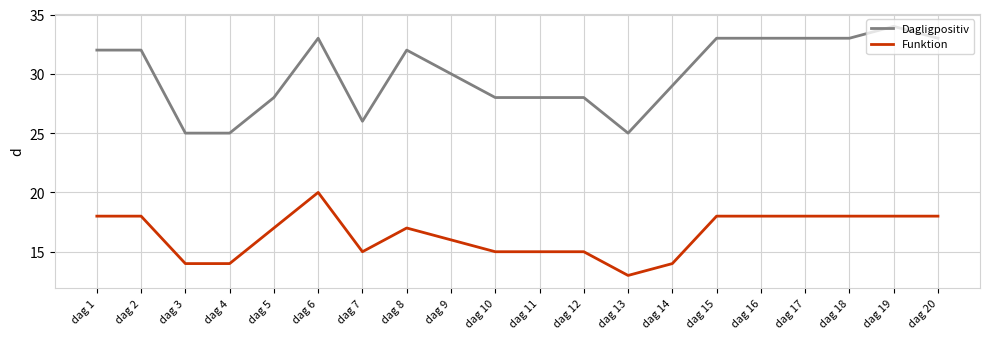

True or false: Dagligpositiv and Funktion cross at least once.

False